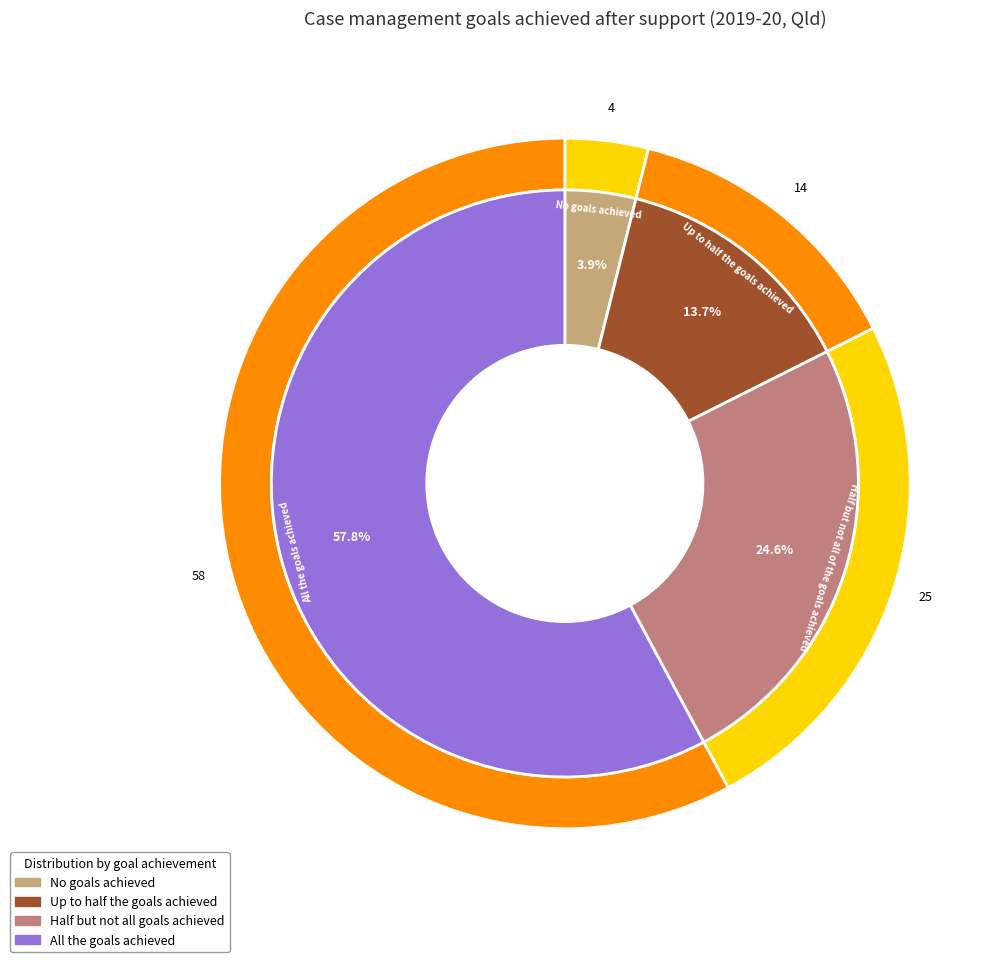

How much of the chart is everything except All the goals achieved?

42.2%